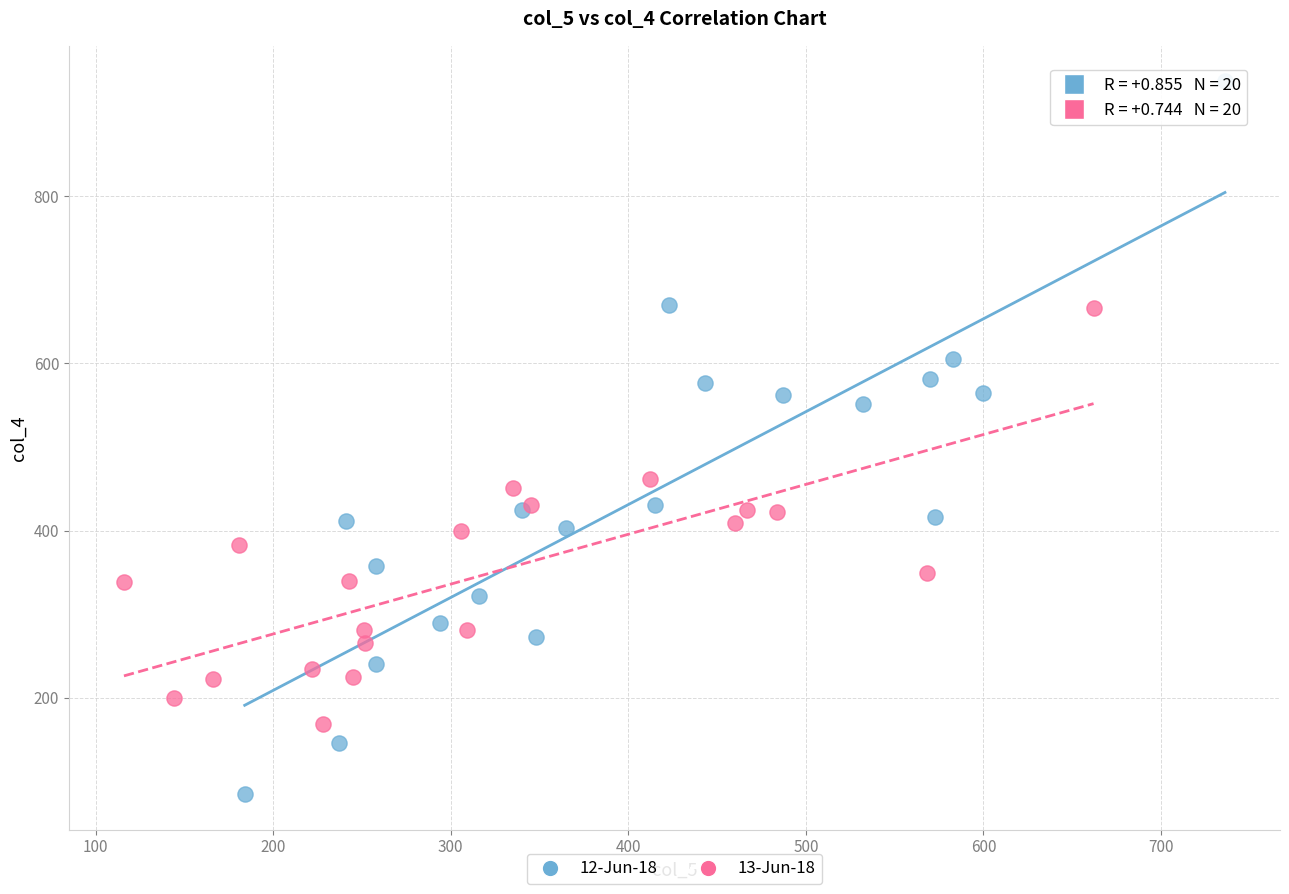

Which series contains the highest Y value?

12-Jun-18